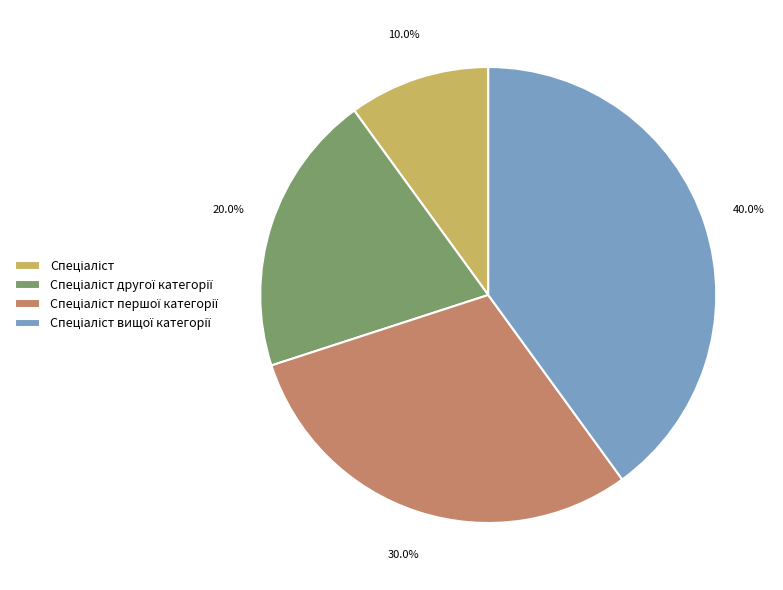

Is there any slice that represents more than half of the pie?

No